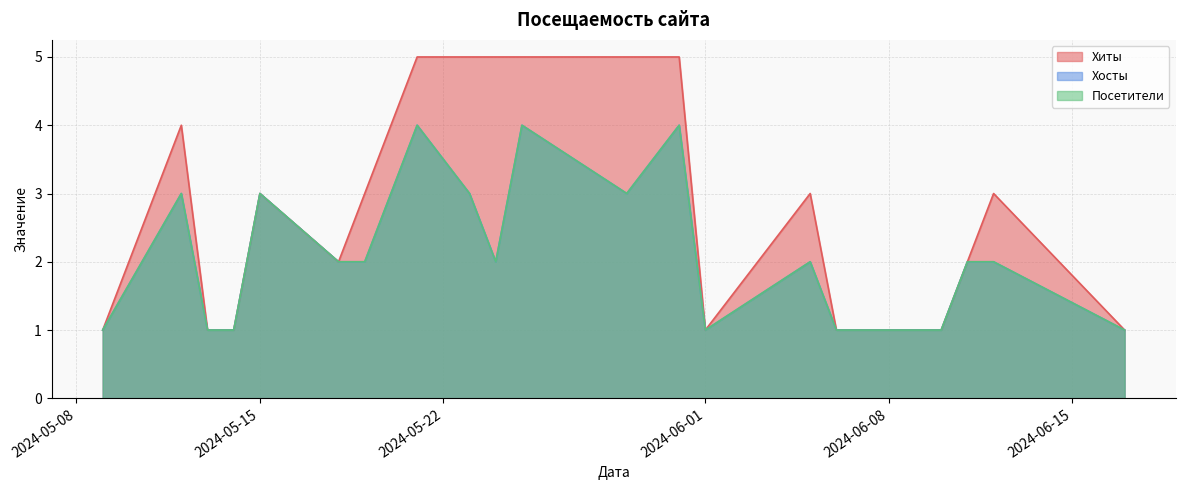

How many data points in Хосты are less than 2?

7